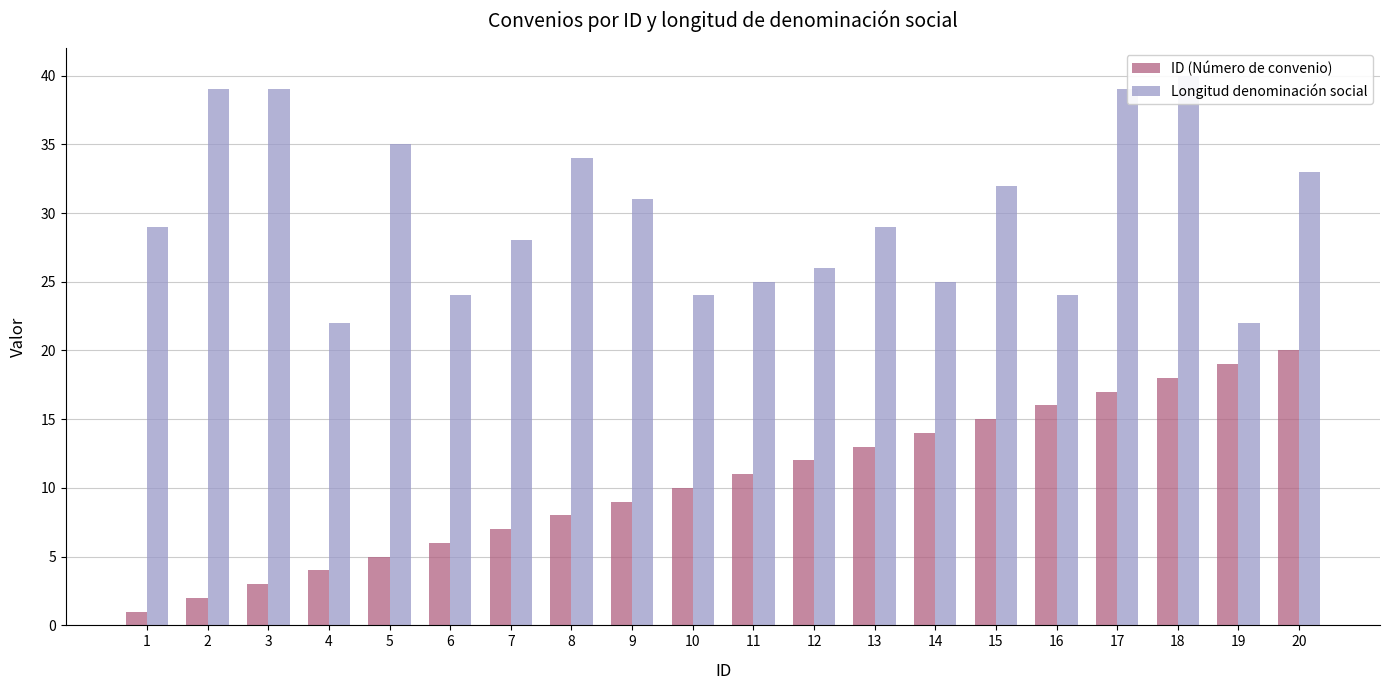

Between 7 and 19, which is larger?

19